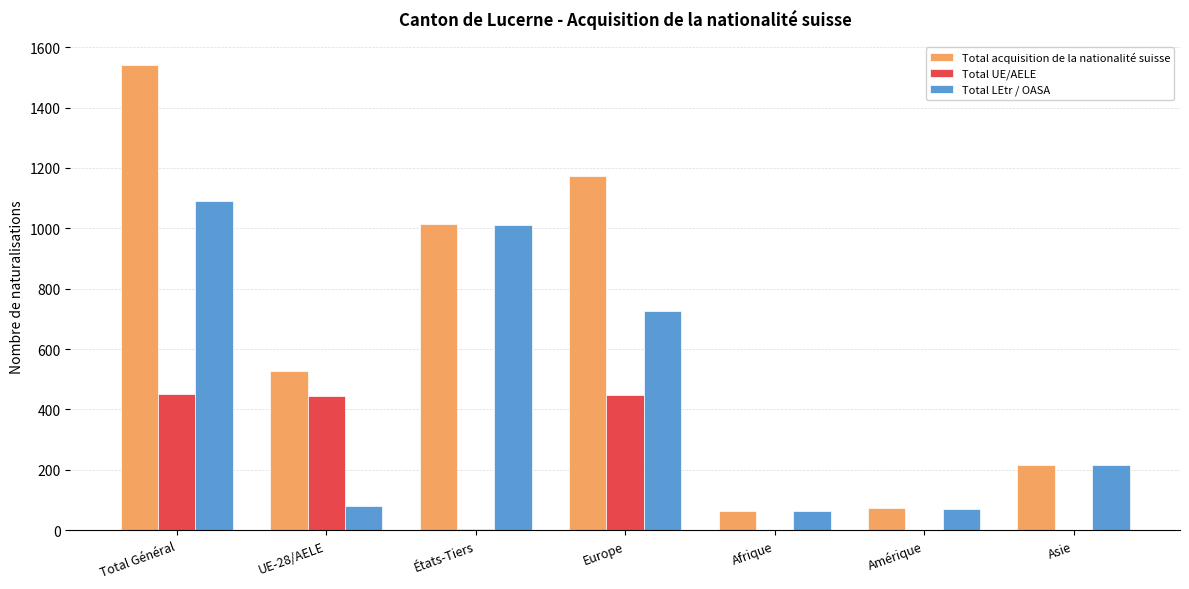

True or false: Total UE/AELE has a value of 450 at Total Général.

True